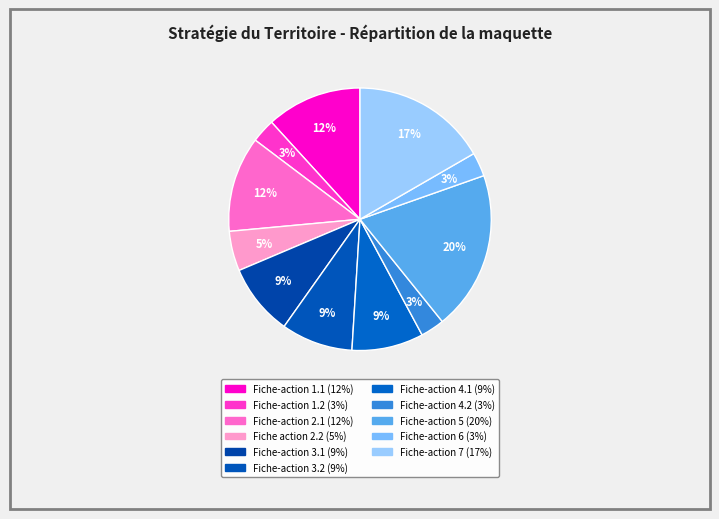

Is Fiche-action 3.1 the majority of the pie?

No